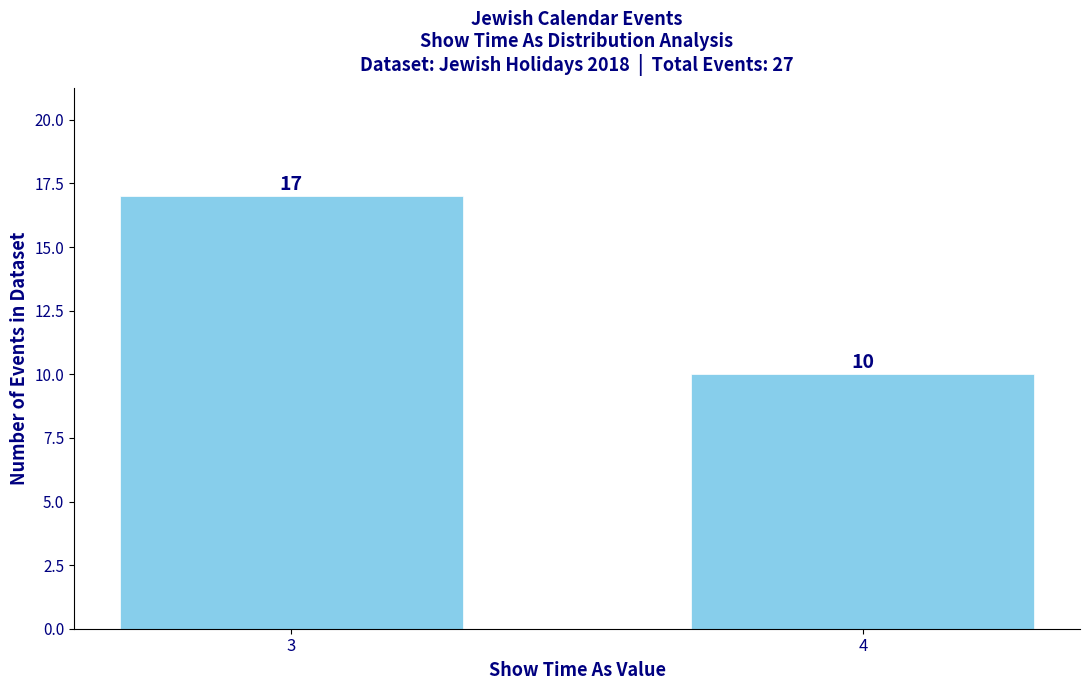

Reading left to right, list all the values displayed in this chart.

3=17	4=10